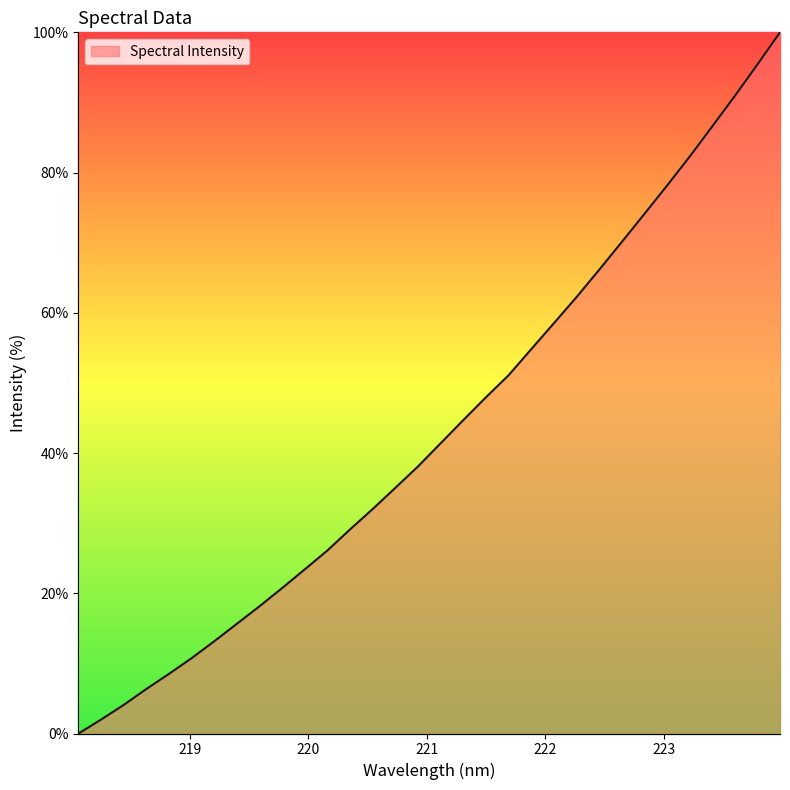

What is the difference between the maximum and minimum values?

100.0